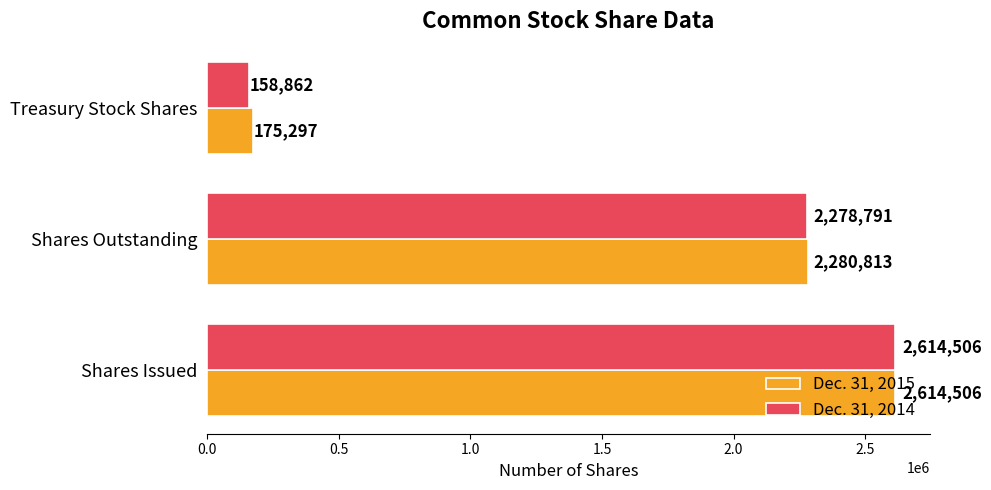

What is the maximum value for Dec. 31, 2014?

2614506